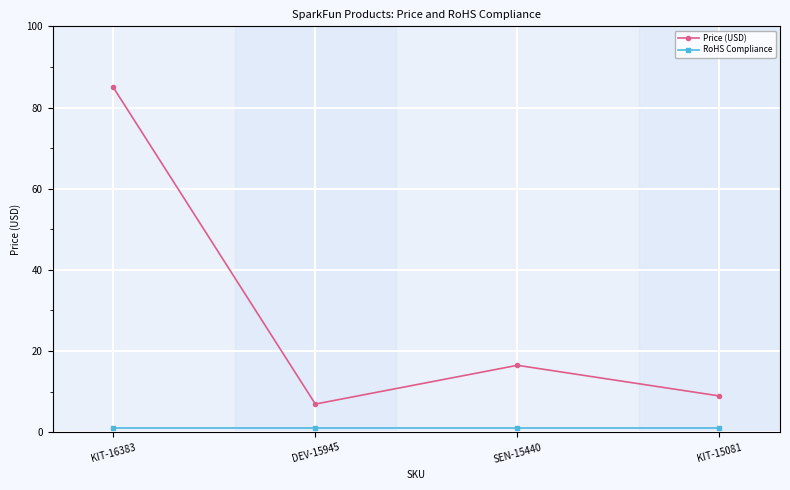

What is the total value across all series at DEV-15945?

8.0